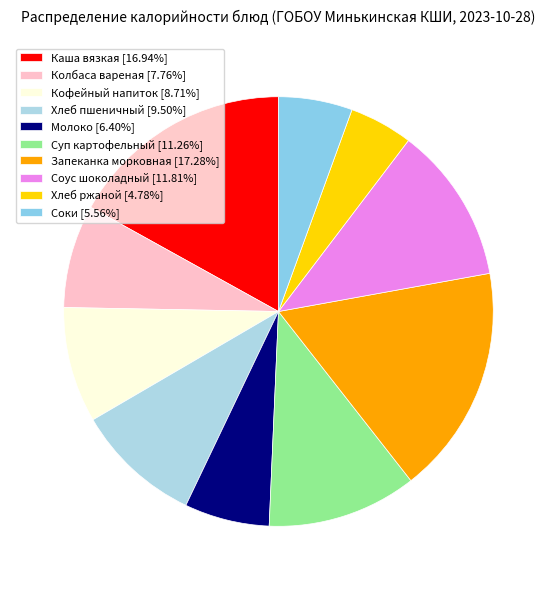

How many slices are in this pie chart?

10